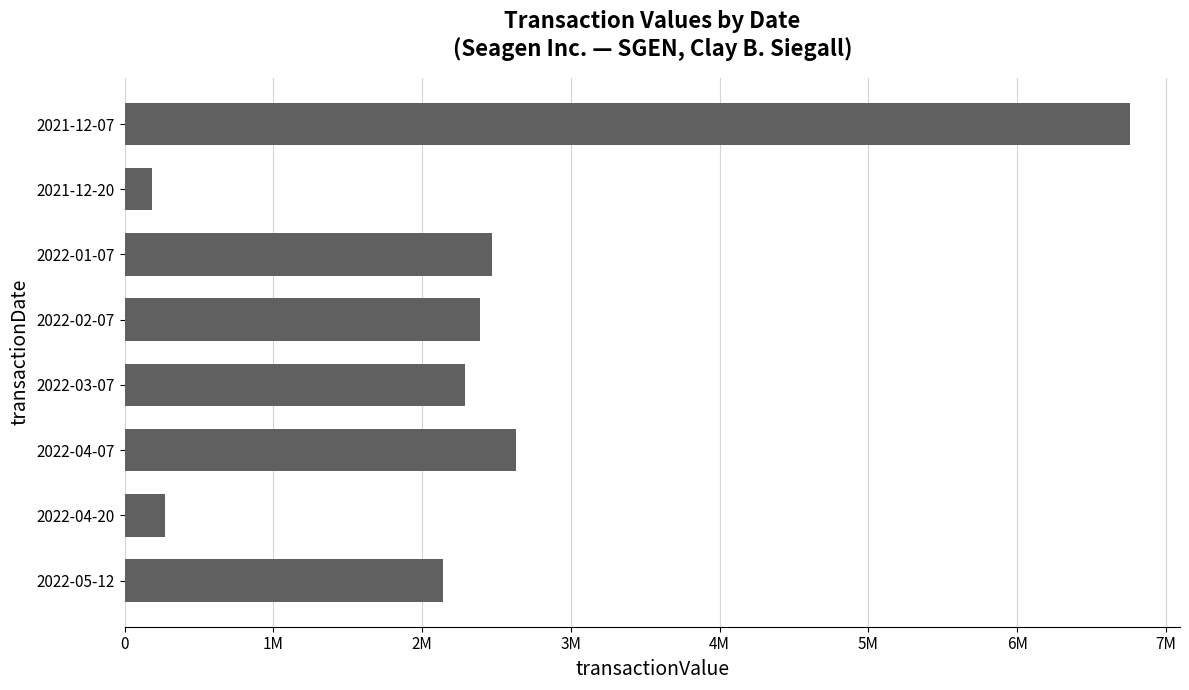

List the labels in order of value, largest first.

2021-12-07, 2022-04-07, 2022-01-07, 2022-02-07, 2022-03-07, 2022-05-12, 2022-04-20, 2021-12-20